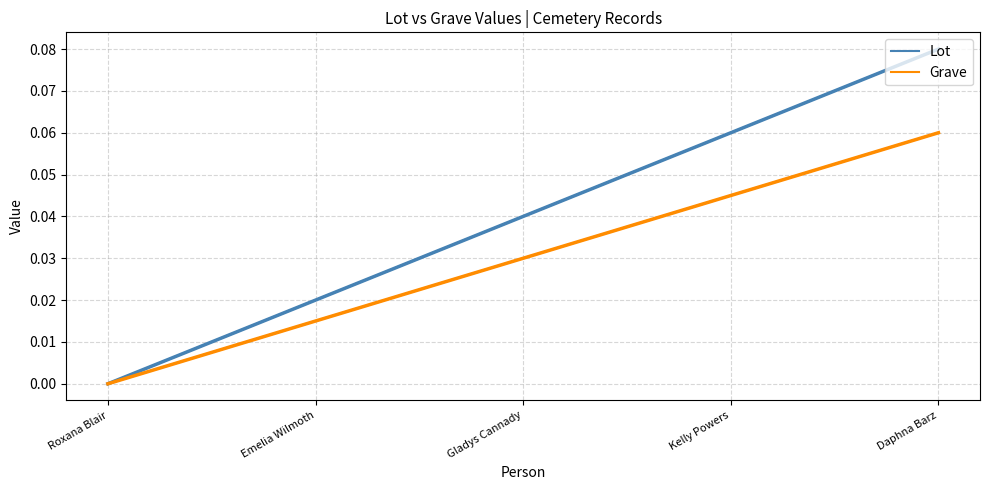

Rank the series by their average value, from lowest to highest.

Grave, Lot